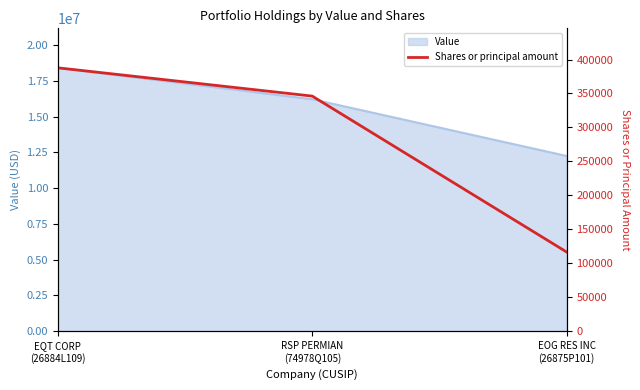

True or false: the data shows 387780 at EQT CORP
(26884L109).

True